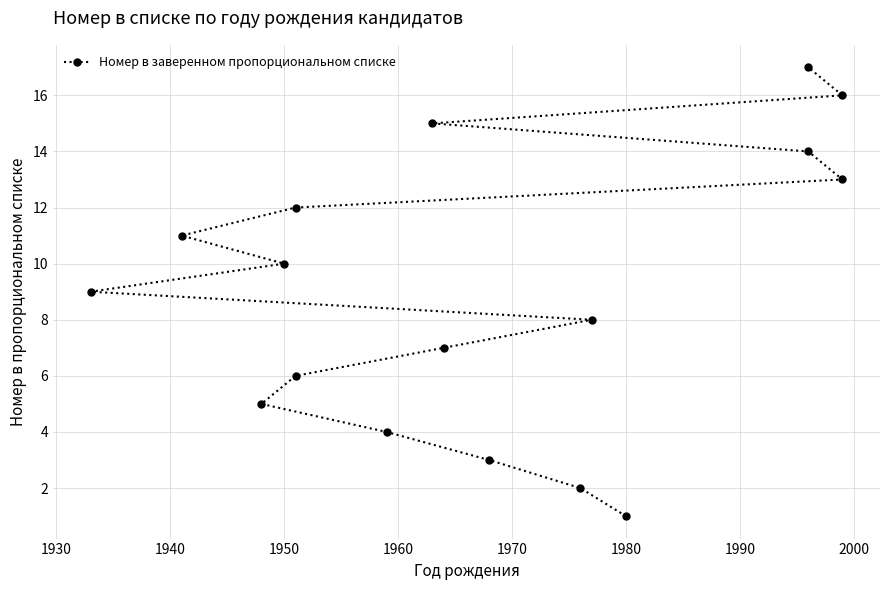

What is the smallest value displayed?

1